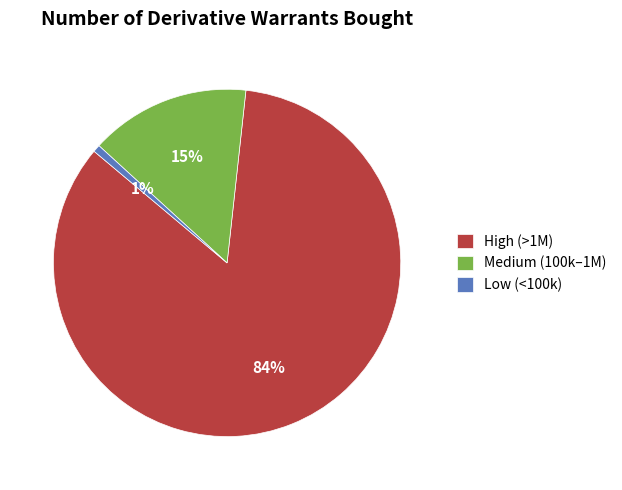

To the nearest percent, what is the combined percentage of Medium (100k–1M) and High (>1M)?

99%